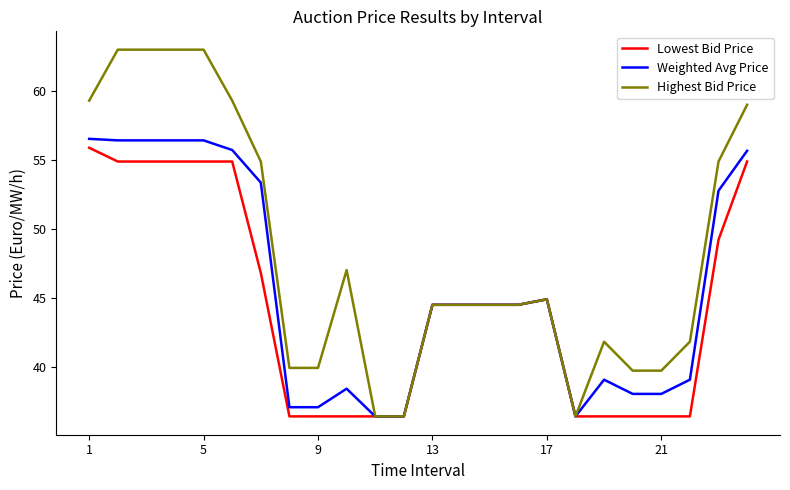

What is the greatest value displayed?

63.0